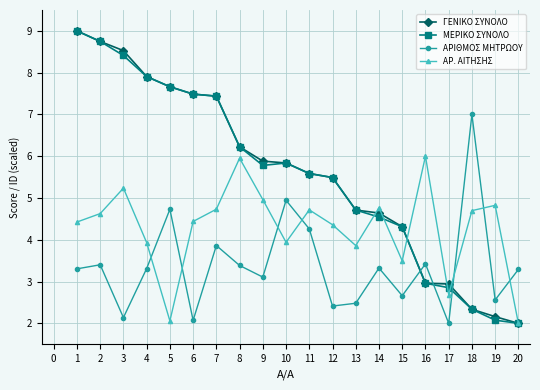

Read the ΜΕΡΙΚΟ ΣΥΝΟΛΟ value at 12.

5.5